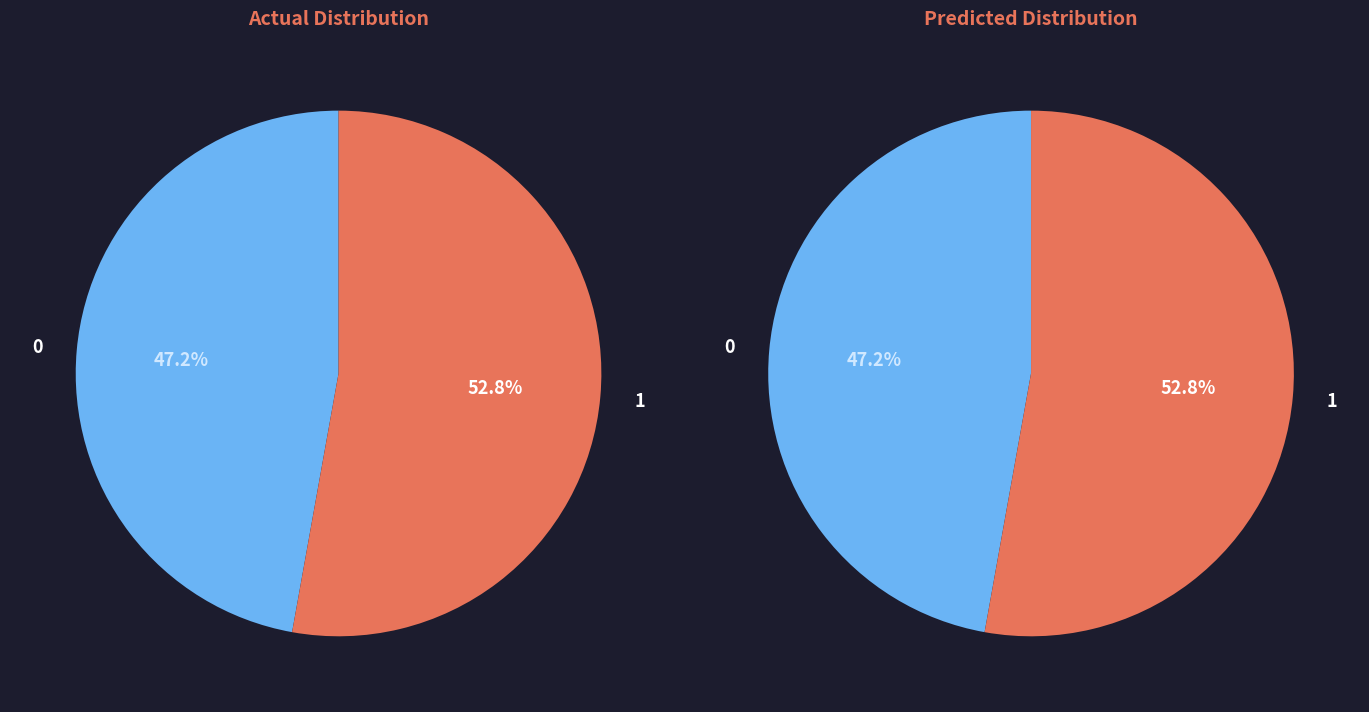

Is there any slice that represents more than half of the pie?

Yes